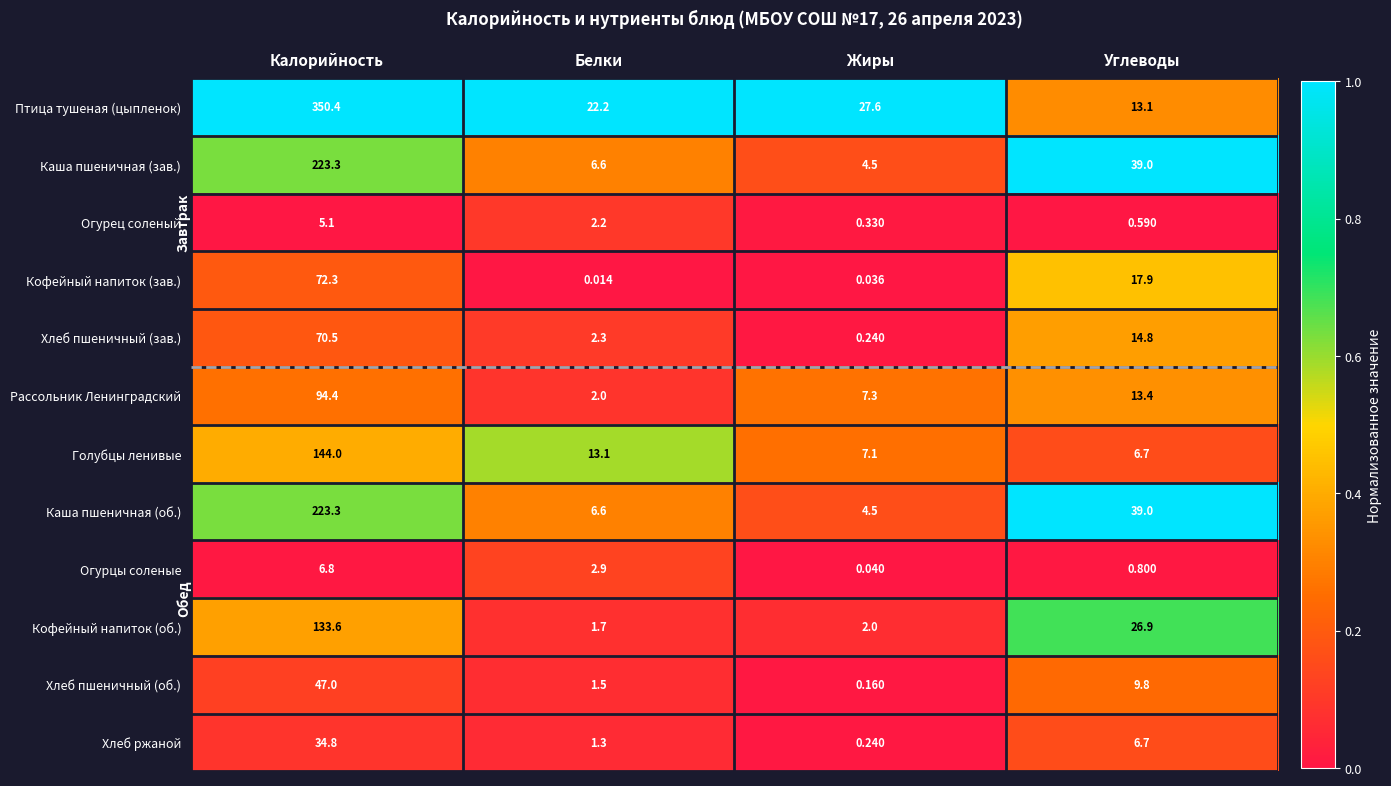

At which label does Каша пшеничная (зав.) reach its minimum?

Жиры